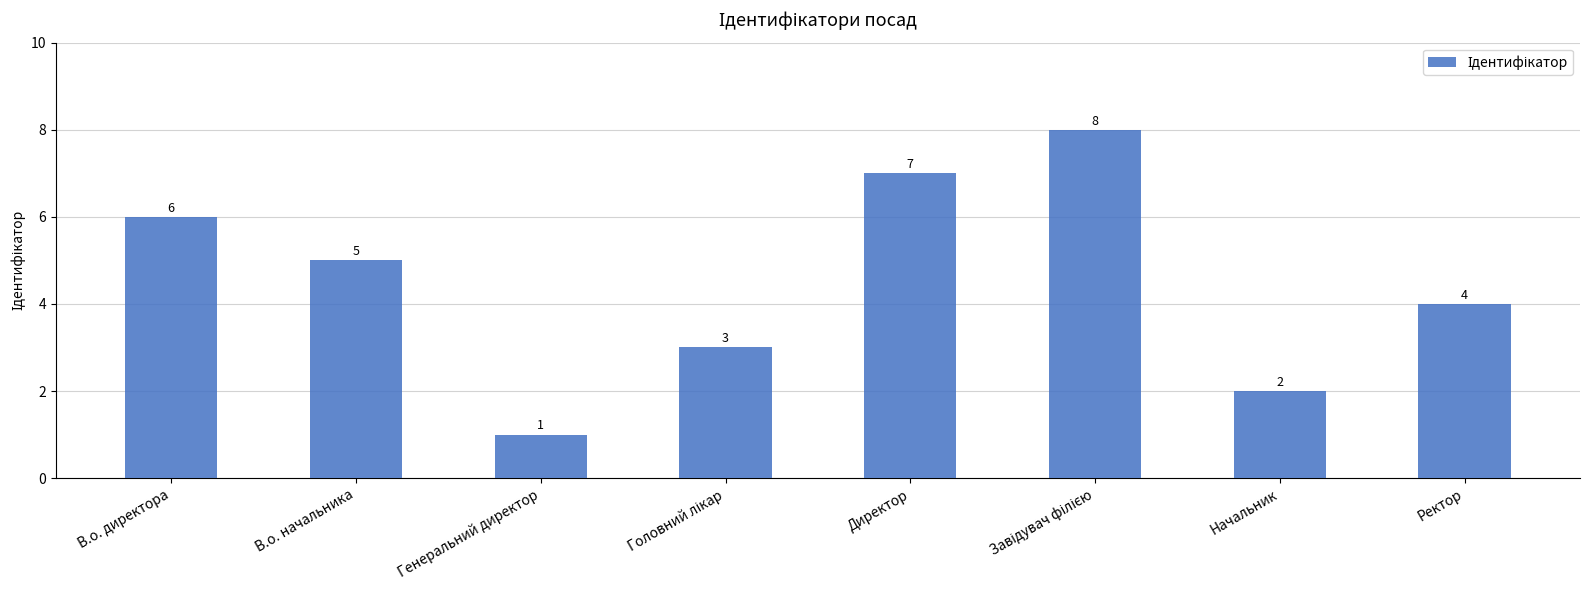

What position from the right is Ректор?

1